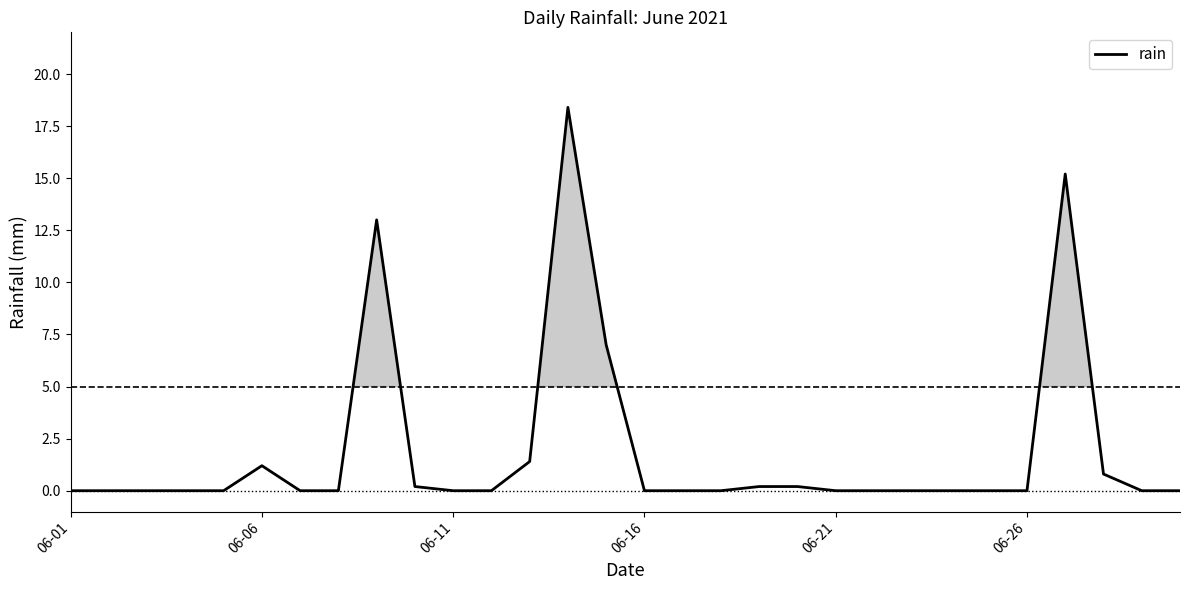

What is the maximum value shown in the chart?

18.4